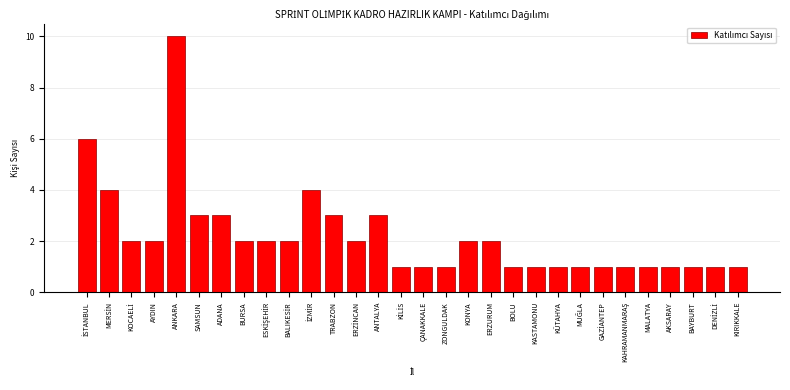

Reading left to right, extract all data points from this chart.

6	4	2	2	10	3	3	2	2	2	4	3	2	3	1	1	1	2	2	1	1	1	1	1	1	1	1	1	1	1